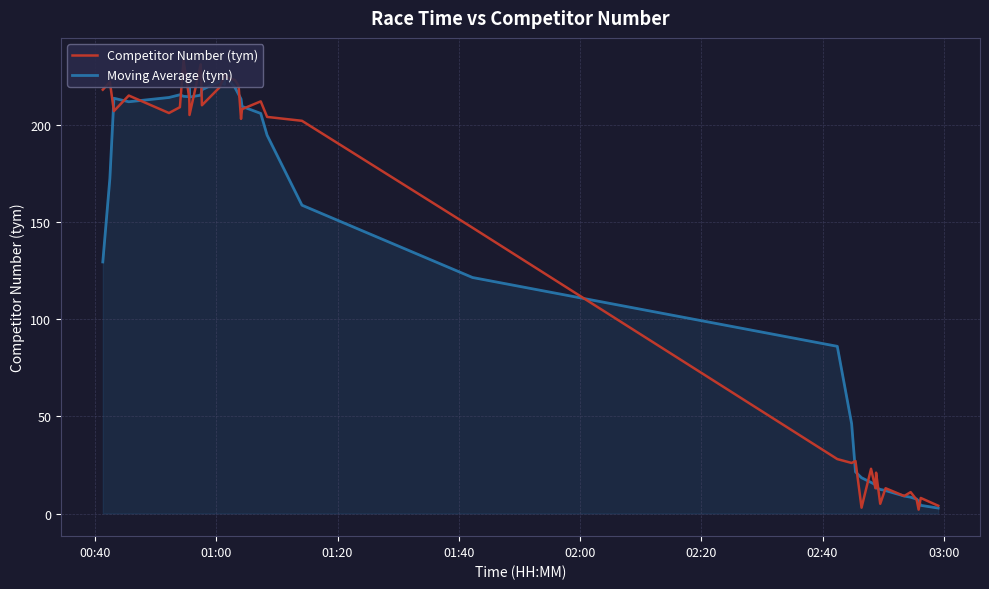

Reading left to right, extract all data points from this chart.

Competitor Number (tym): 218.0	222.0	207.0	215.0	206.0	209.0	233.0	214.0	211.0	205.0	231.0	210.0	219.0	225.0	226.0	224.0	223.0	220.0	203.0	208.0	212.0	204.0	202.0	147.0	28.0	26.0	27.0	3.0	23.0	13.0	14.0	21.0	5.0	13.0	9.0	11.0	7.0	2.0	8.0	4.0
Moving Average (tym): 129.4	172.4	213.6	211.8	214.0	215.4	214.6	214.4	218.8	214.2	215.2	218.0	222.2	220.8	223.4	223.6	219.2	215.6	213.2	209.4	205.8	194.6	158.6	121.4	86.0	46.2	21.4	18.4	16.0	14.8	15.2	13.2	12.4	11.8	9.0	8.4	7.4	6.4	4.2	2.8